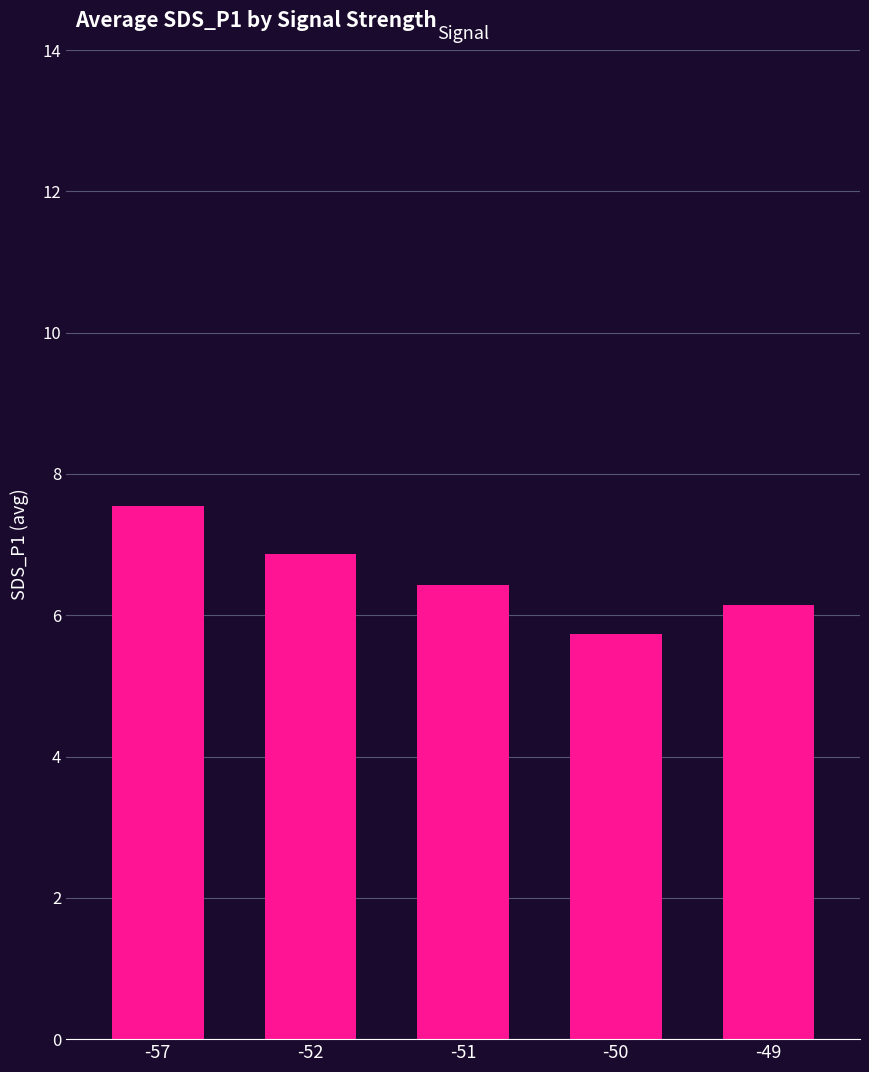

True or false: the data shows 5.7 at -50.

True